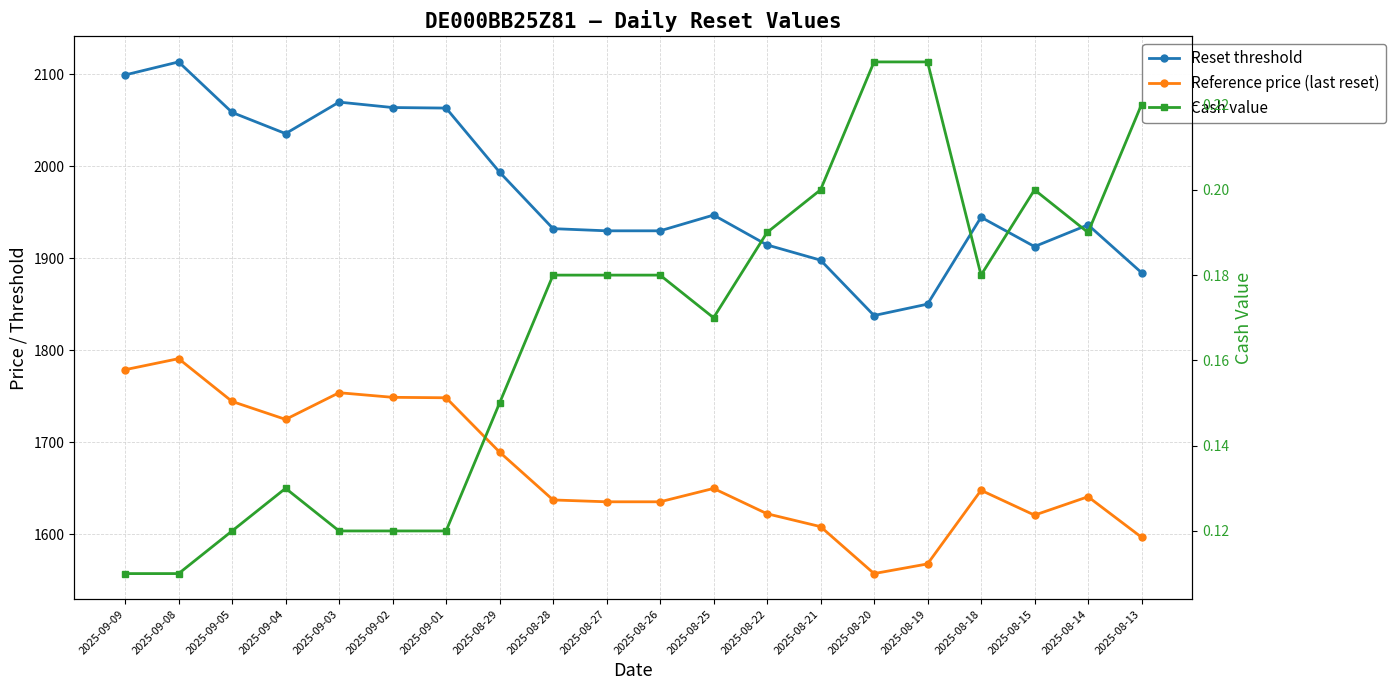

Rank the series by their average value, from lowest to highest.

Cash value, Reference price (last reset), Reset threshold